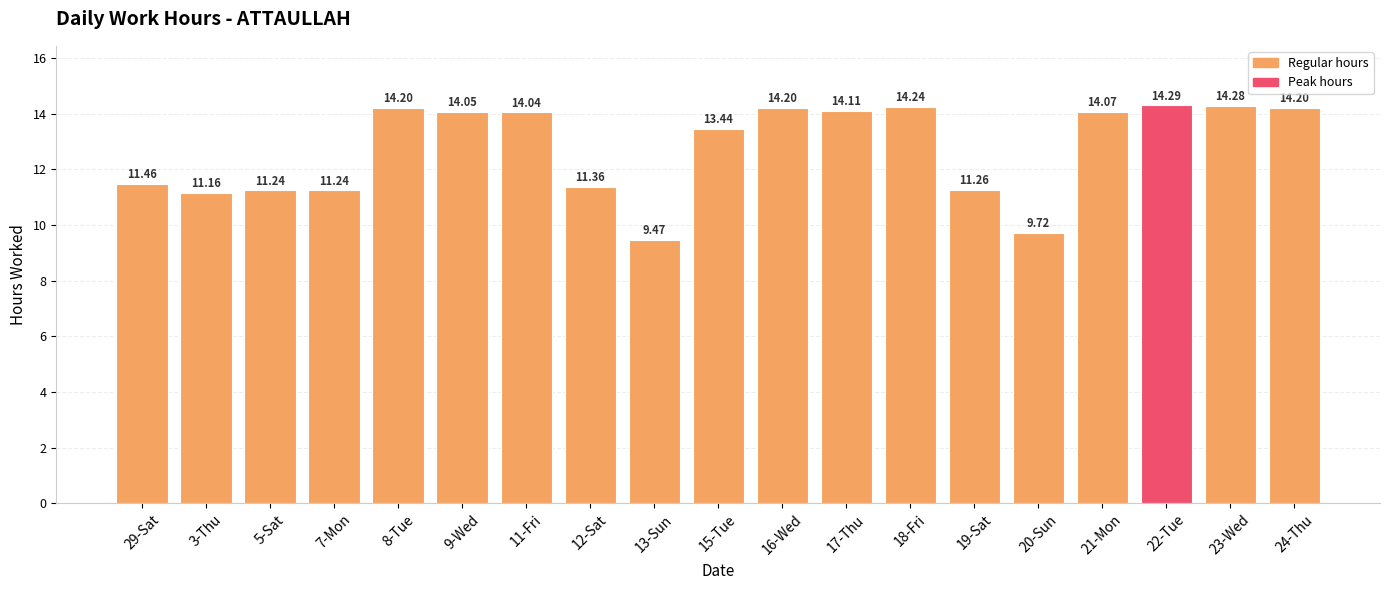

What is the sum of all values?

242.0